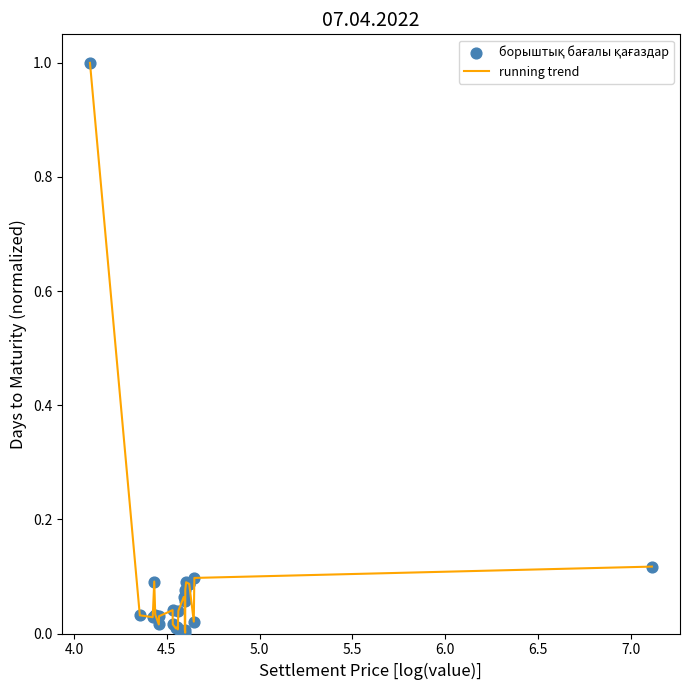

What is the difference between the maximum and minimum values?

1.0